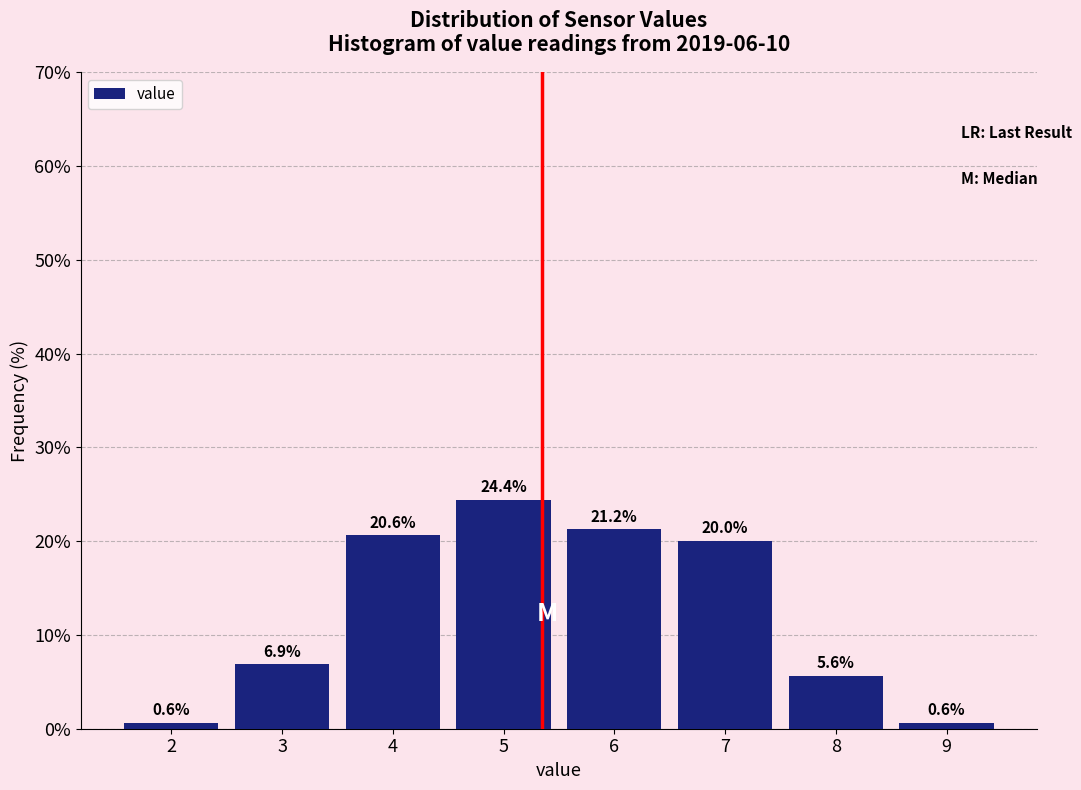

What is the difference between the second highest and minimum values?

20.6